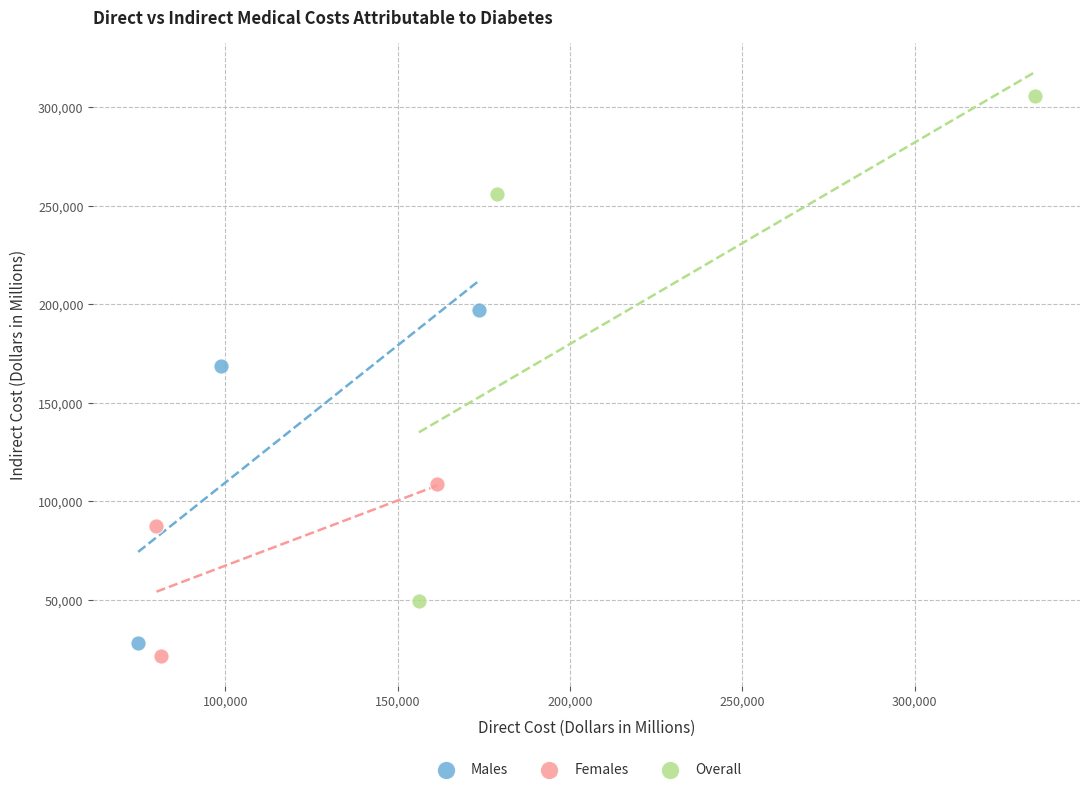

What are all the series names shown in the legend?

Males, Females, Overall